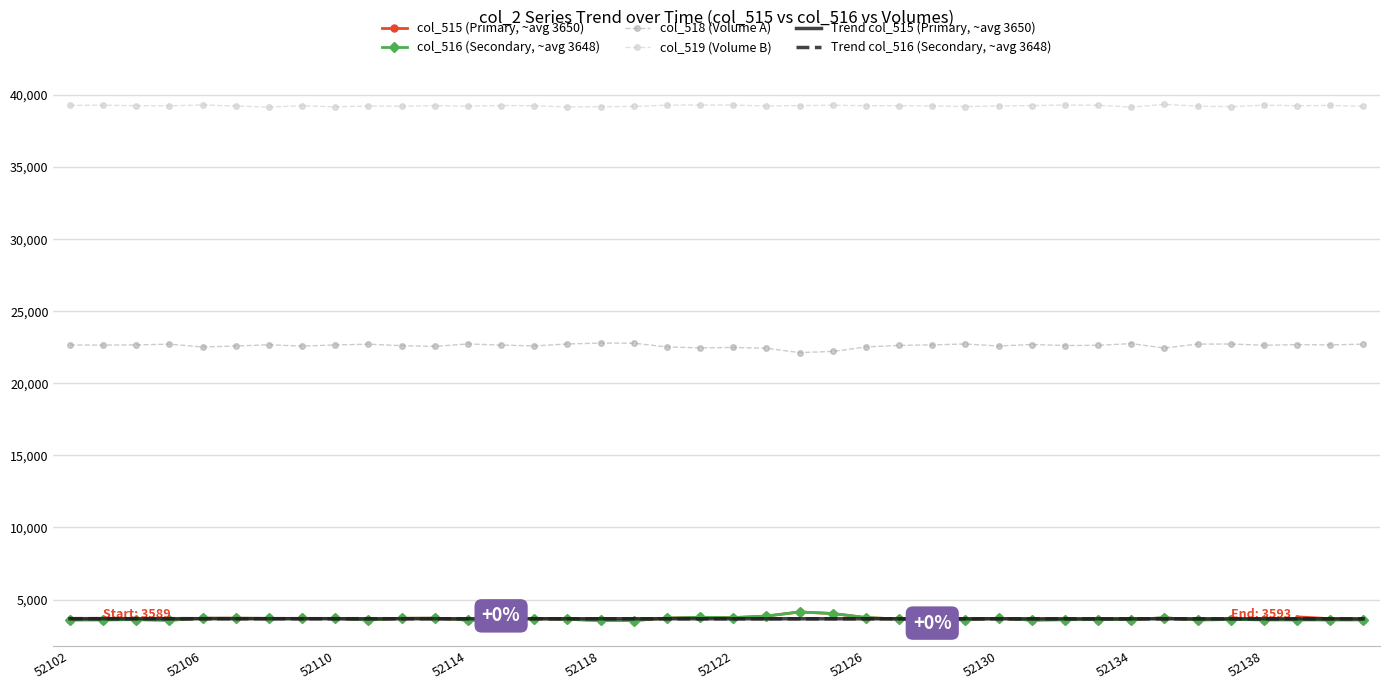

What is the lowest value of the col_519 (Volume B) series?

39165.0